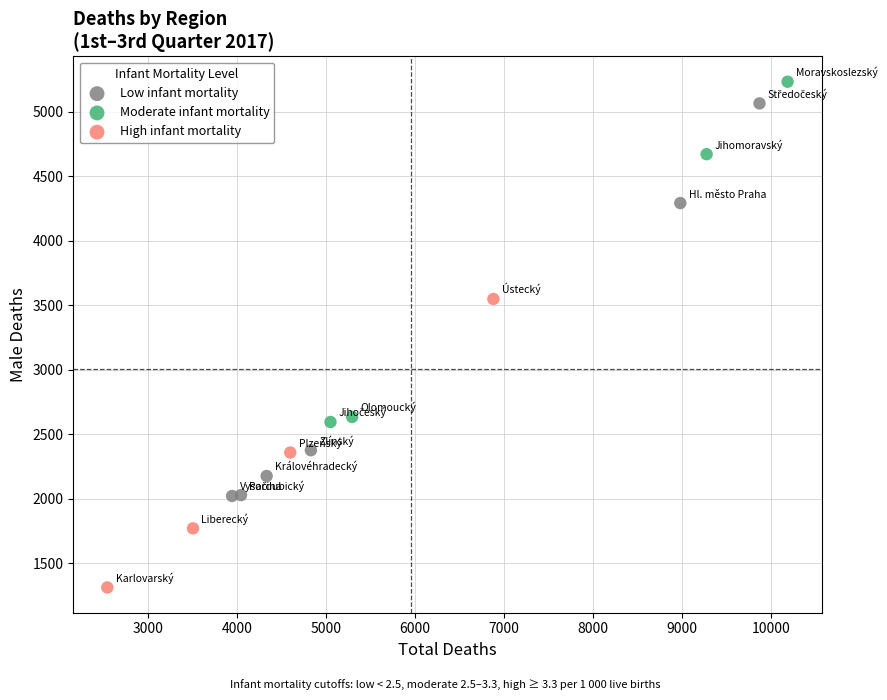

What are all the series names shown in the legend?

Low infant mortality, Moderate infant mortality, High infant mortality